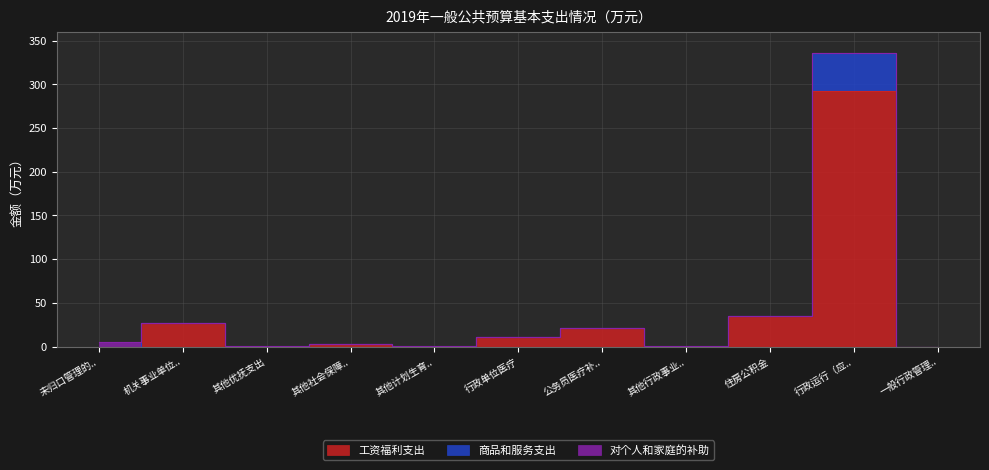

Is it true that 商品和服务支出 equals 2.2 at 未归口管理的..?

False